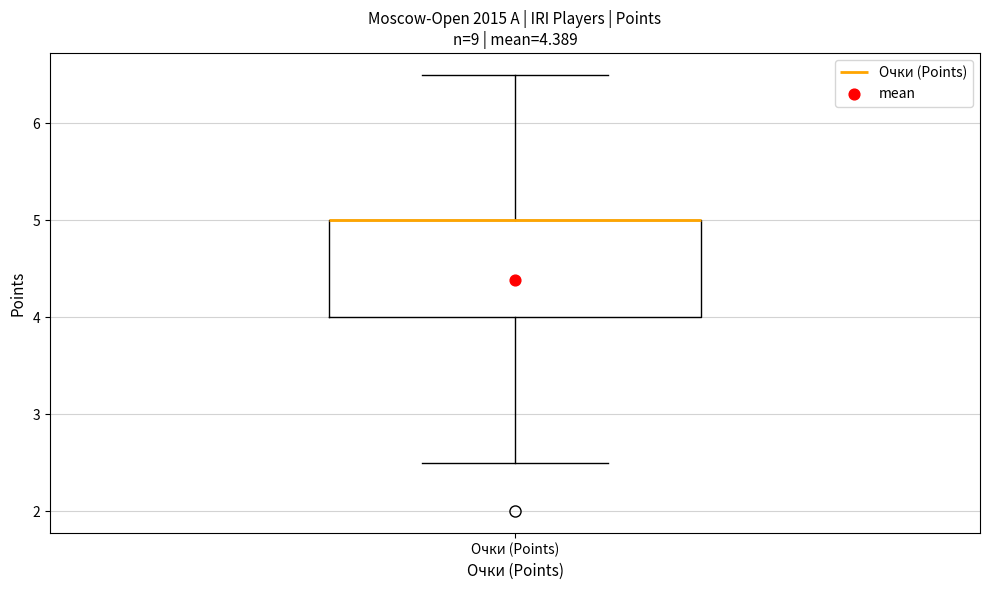

Transcribe this box plot: give where the median line is, the range the box spans, and where the two whiskers end, as read against the y-axis. The values are not printed on the chart, so give them approximately, as read against the axis.

median 5.0 (drawn on the box's upper edge), box 4.0 to 5.0, whiskers 2.5 to 6.5